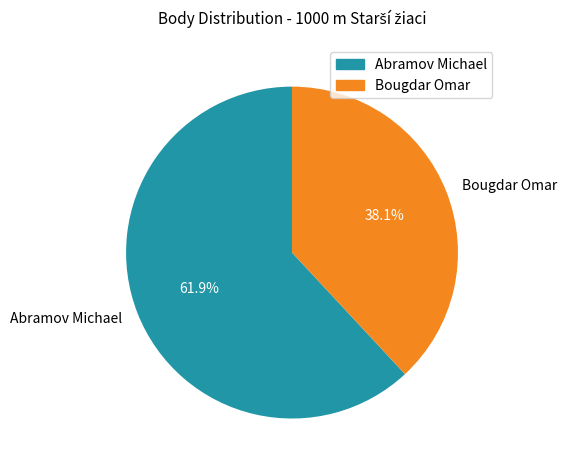

What percentage is the Abramov Michael slice, to the nearest percent?

62%